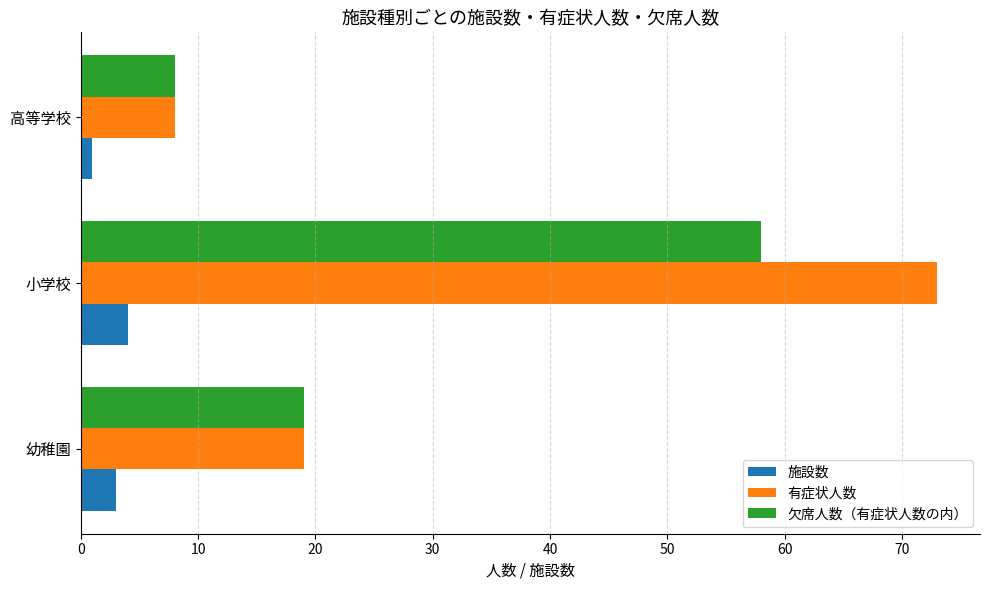

Where is 有症状人数 nearest to the value 40?

幼稚園